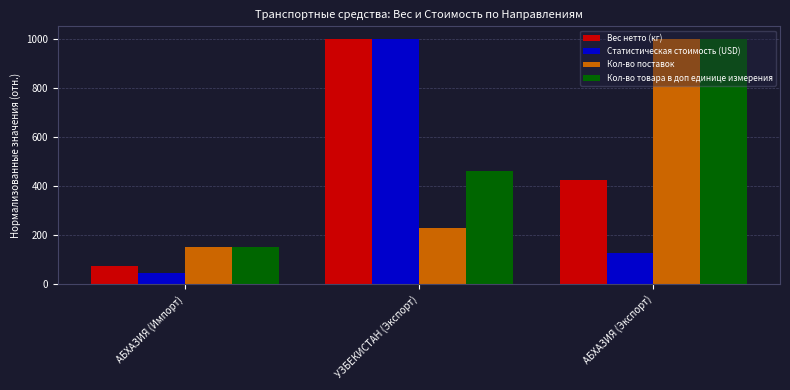

Which series has the largest range (max minus min)?

Статистическая стоимость (USD)